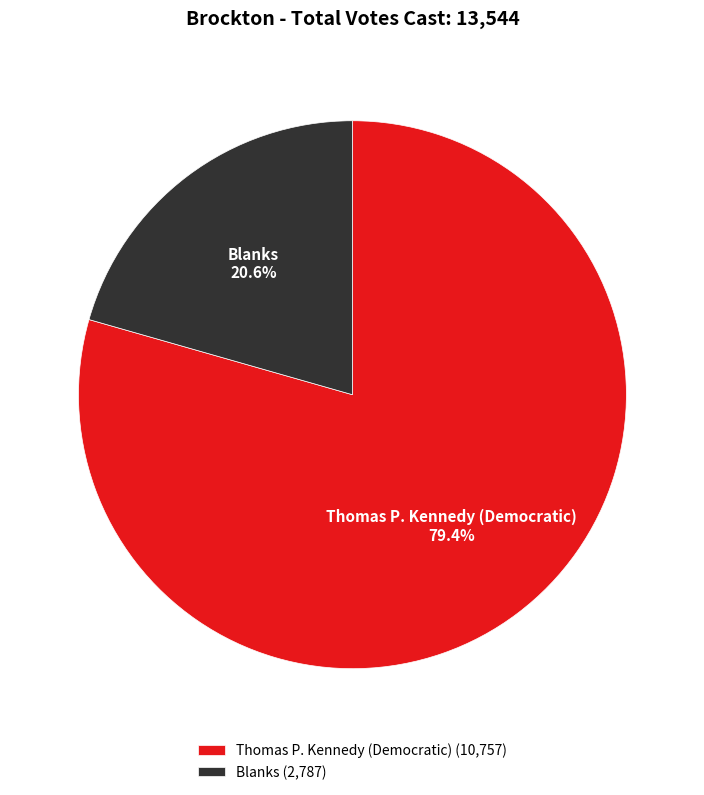

What is the ratio of the value at Blanks to the value at Thomas P. Kennedy (Democratic)?

0.3